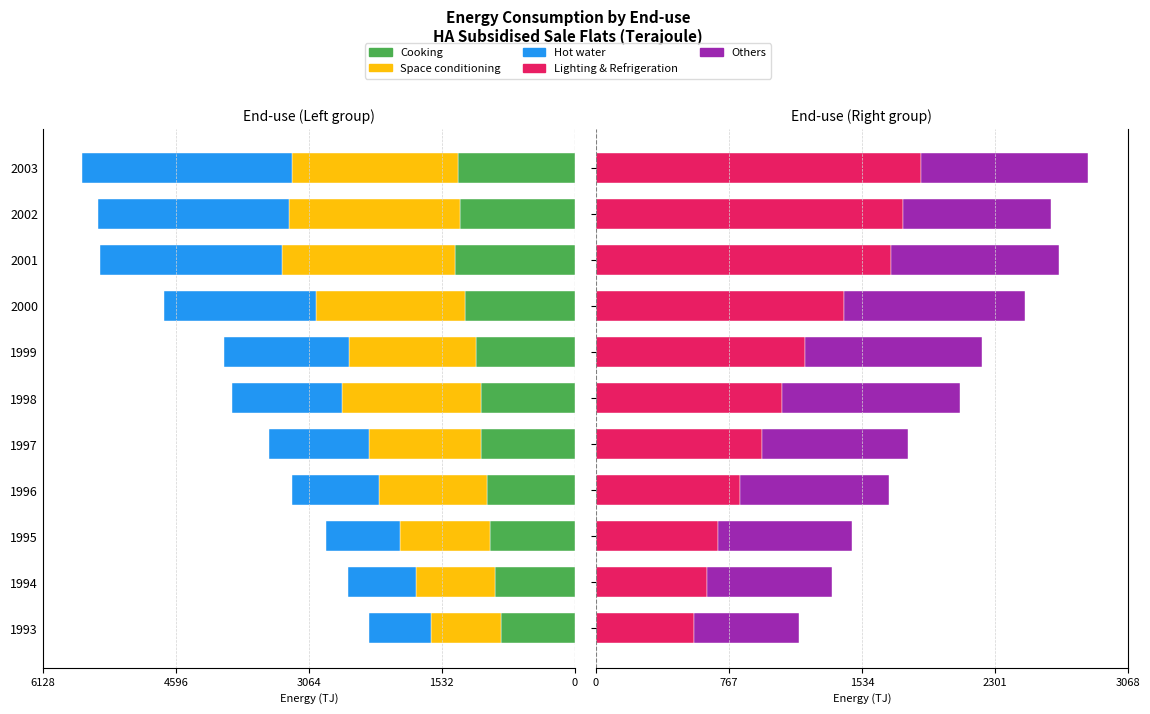

Reading left to right, transcribe all the data shown in this chart.

Cooking: -847.7	-922.3	-979.7	-1015.1	-1077.3	-1083.0	-1134.1	-1267.7	-1384.3	-1327.1	-1340.9
Space conditioning: -805.9	-902.1	-1038.9	-1241.2	-1293.0	-1601.1	-1469.0	-1708.4	-1991.0	-1971.0	-1922.6
Hot water: -711.9	-787.7	-851.6	-998.7	-1155.5	-1263.4	-1439.3	-1753.7	-2093.8	-2189.9	-2411.4
Lighting & Refrigeration: 567.4	638.5	706.2	828.1	956.4	1072.2	1204.7	1430.2	1699.8	1770.6	1876.8
Others: 601.3	724.3	769.8	860.1	844.4	1029.0	1021.7	1046.6	974.1	854.5	964.3